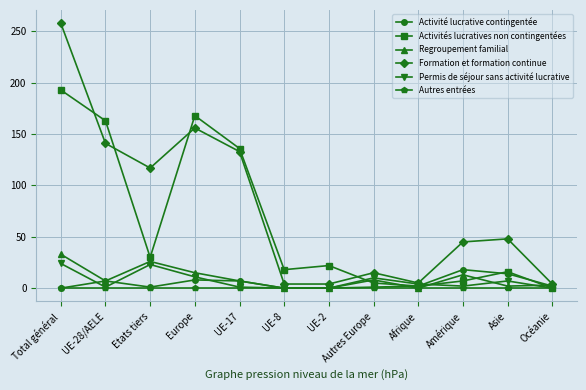

What is the label of the 4th point from the left?

Europe